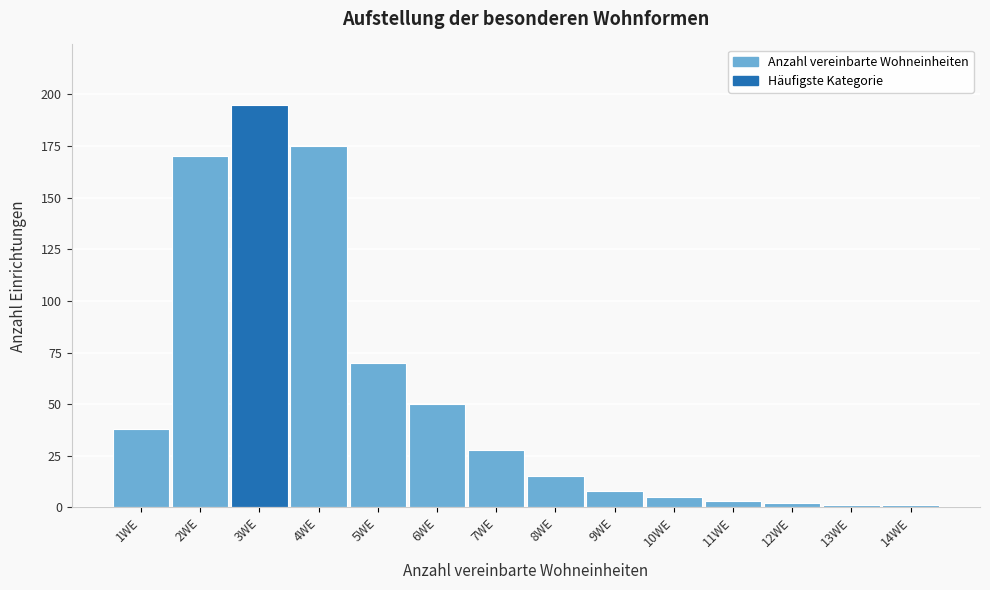

Reading right to left, what are all the values shown in this chart?

14WE=1	13WE=1	12WE=2	11WE=3	10WE=5	9WE=8	8WE=15	7WE=28	6WE=50	5WE=70	4WE=175	3WE=195	2WE=170	1WE=38